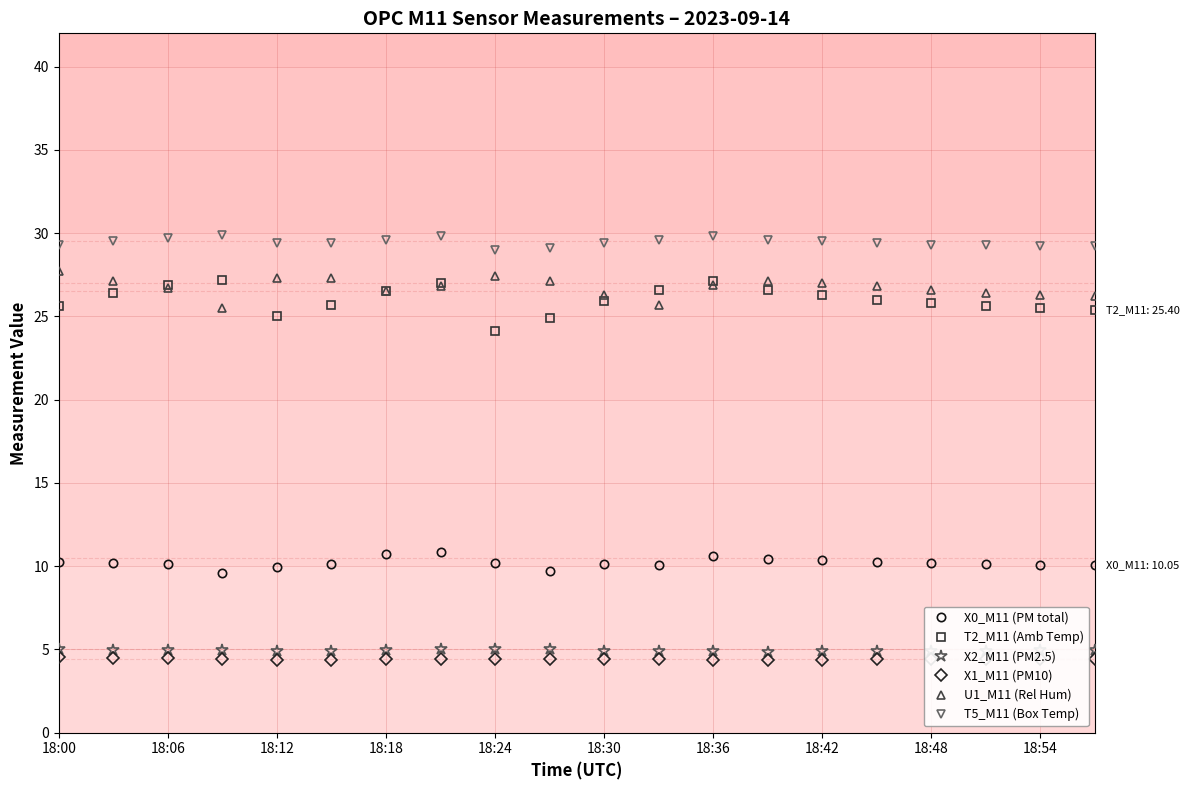

What is the value of the X0_M11 (PM total) point at the 7th from the left?

10.8